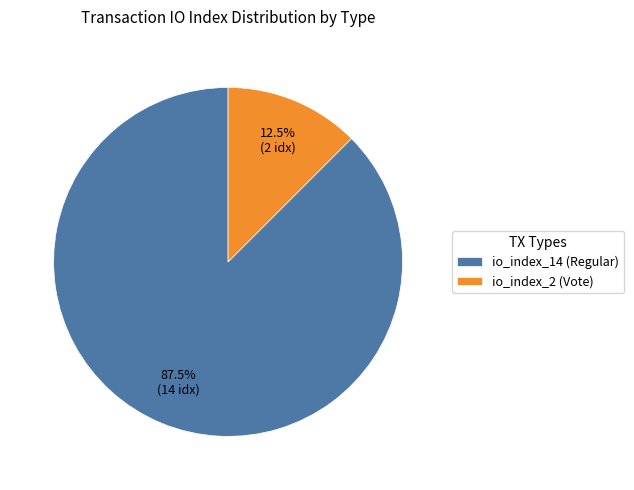

Which category has the smallest portion of the pie?

io_index_2 (Vote)